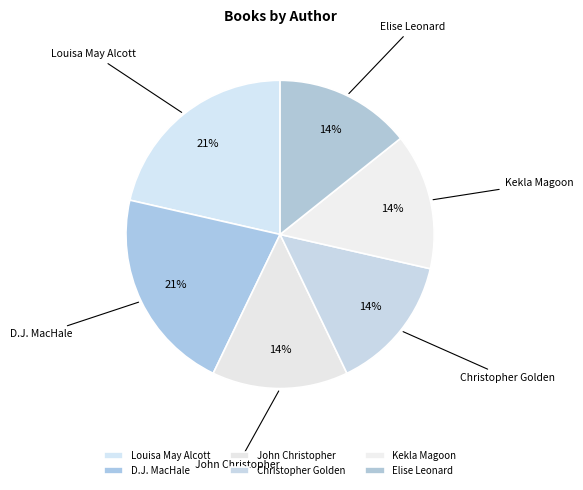

To the nearest percent, what is the difference between the largest and smallest slice percentages?

7%